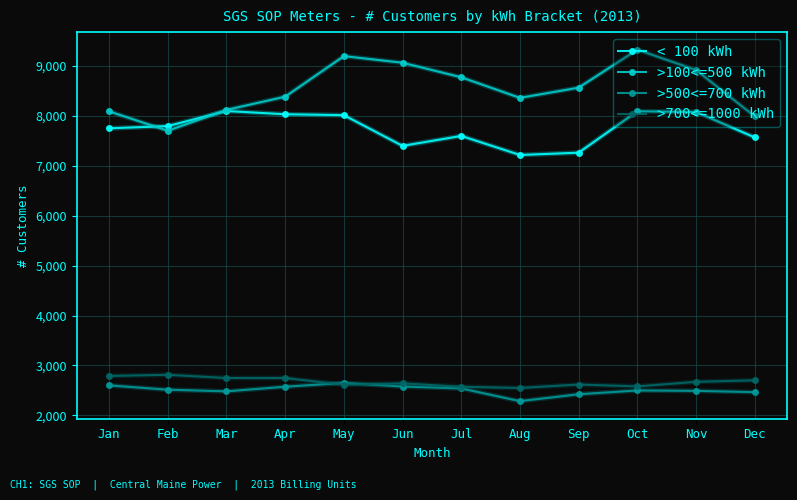

Between which two adjacent categories do >100<=500 kWh and < 100 kWh first intersect?

Jan and Feb